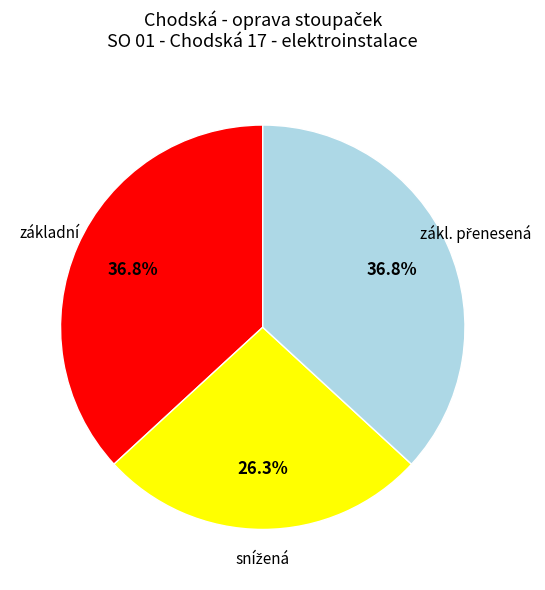

Does any single category account for the majority?

No